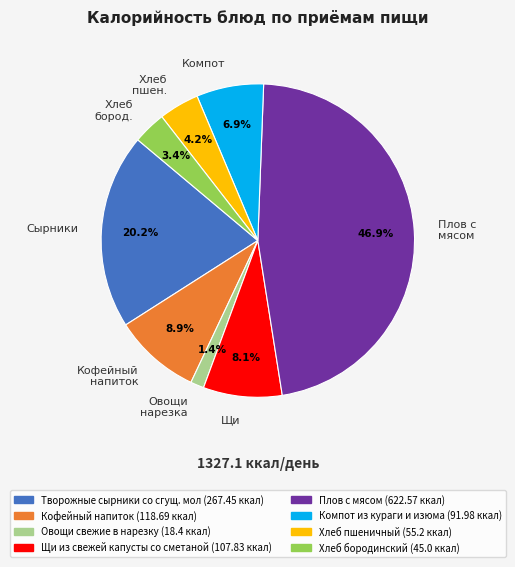

Which has a higher value, Плов с мясом or Кофейный напиток?

Плов с мясом